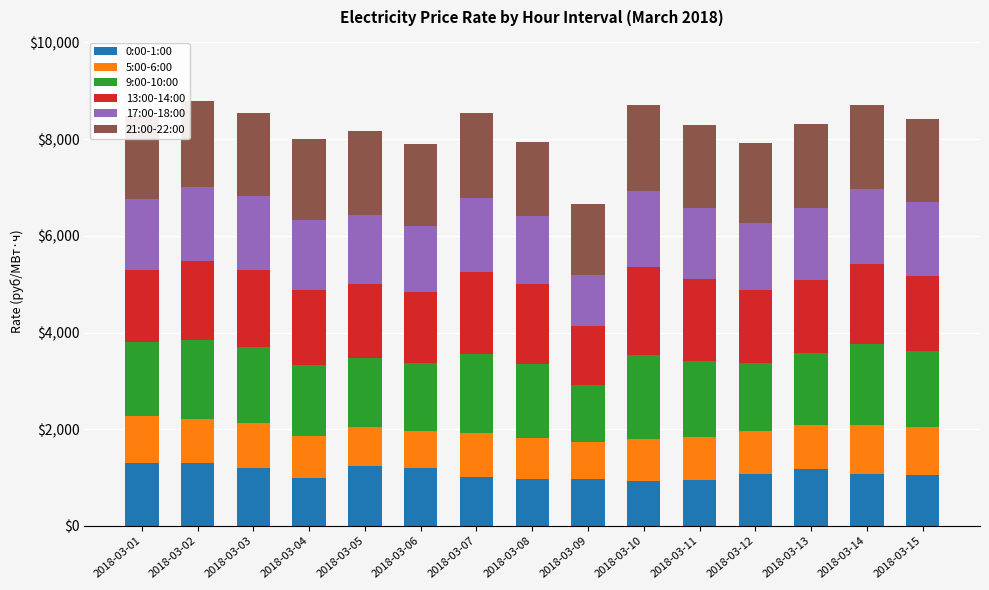

What is the difference between the maximum and minimum values in the 0:00-1:00 series?

369.9